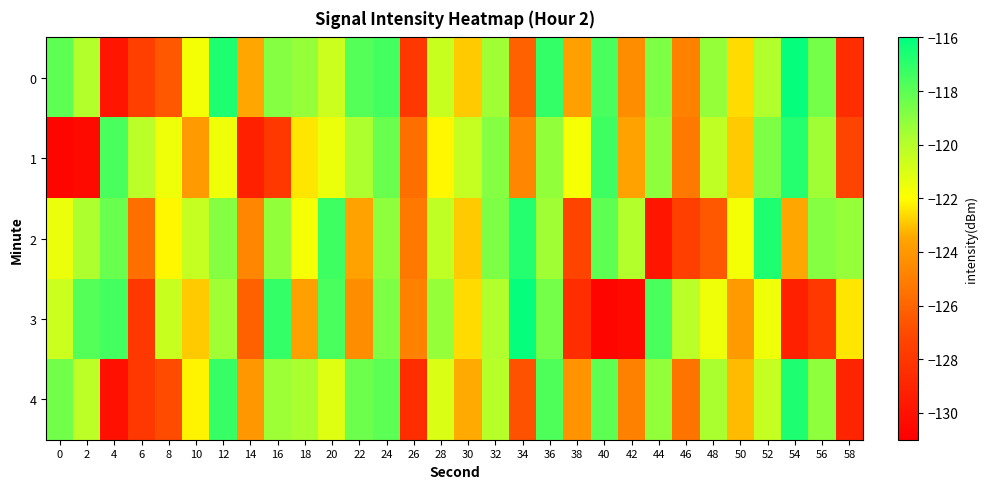

What is the spread (max minus min) of values at 20?

4.1